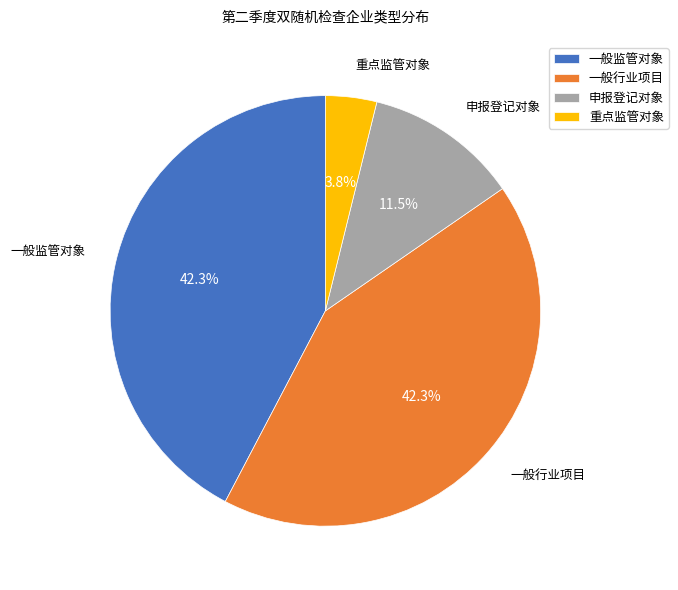

Does 重点监管对象 represent more than half of the total?

No